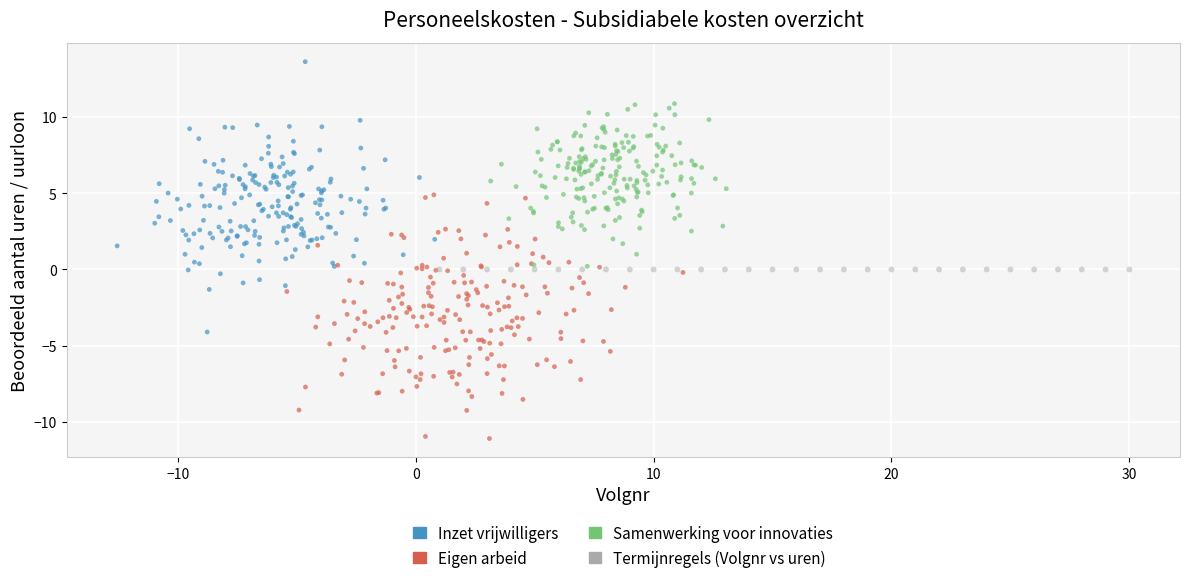

Which series reaches the minimum Y coordinate?

Eigen arbeid